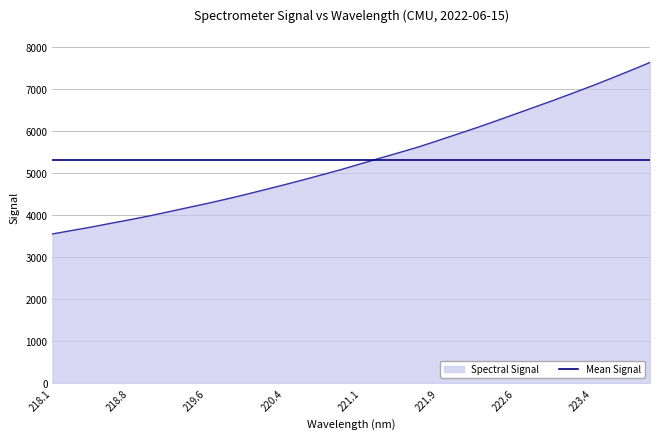

List the series in order of their peak value, highest first.

Spectral Signal, Mean Signal